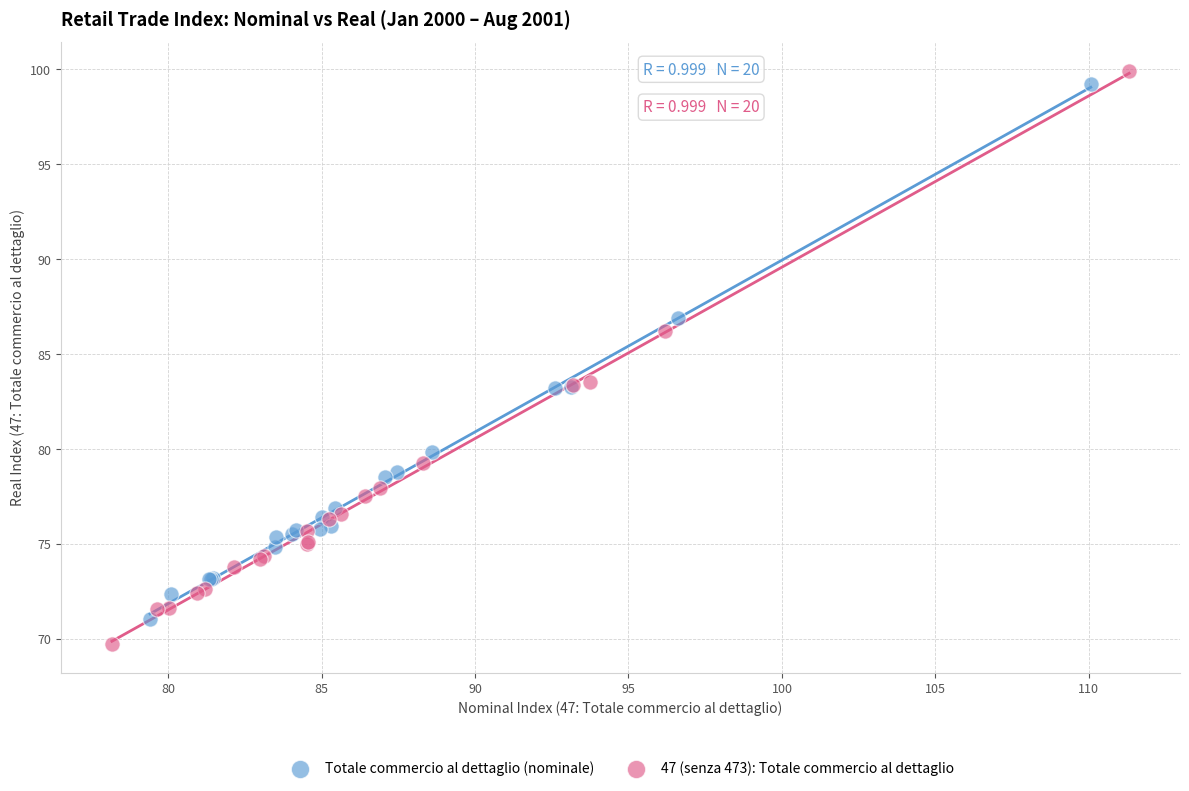

Which series contains the lowest Y value?

47 (senza 473): Totale commercio al dettaglio